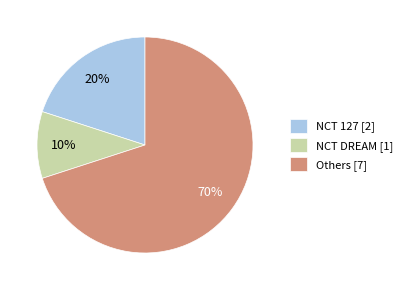

Rank the categories by value from highest to lowest.

Others [7], NCT 127 [2], NCT DREAM [1]